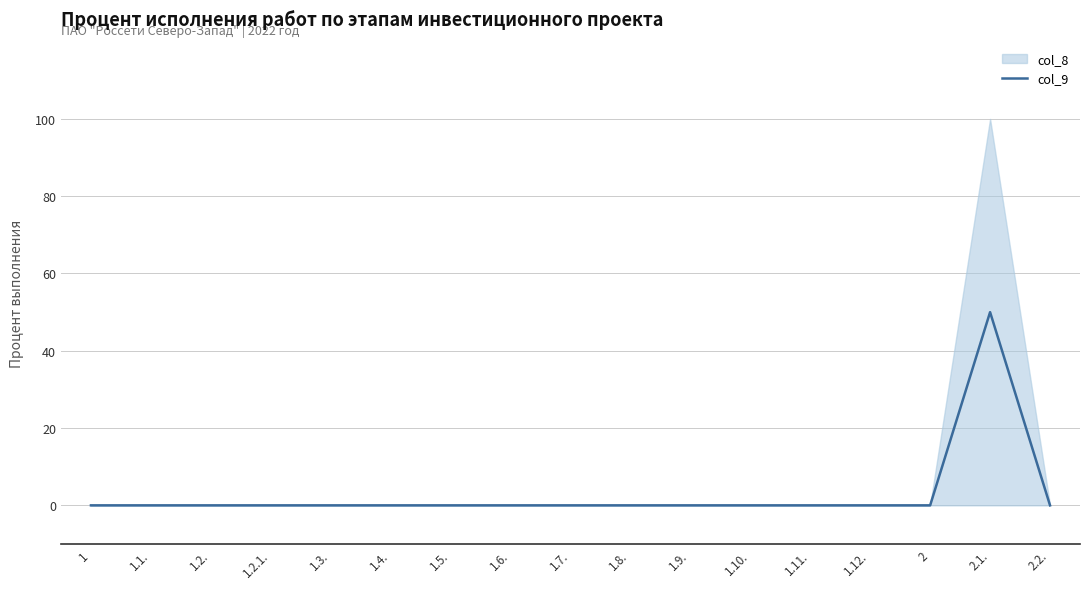

List the labels in order of value, largest first.

2.1., 1, 1.1., 1.2., 1.2.1., 1.3., 1.4., 1.5., 1.6., 1.7., 1.8., 1.9., 1.10., 1.11., 1.12., 2, 2.2.